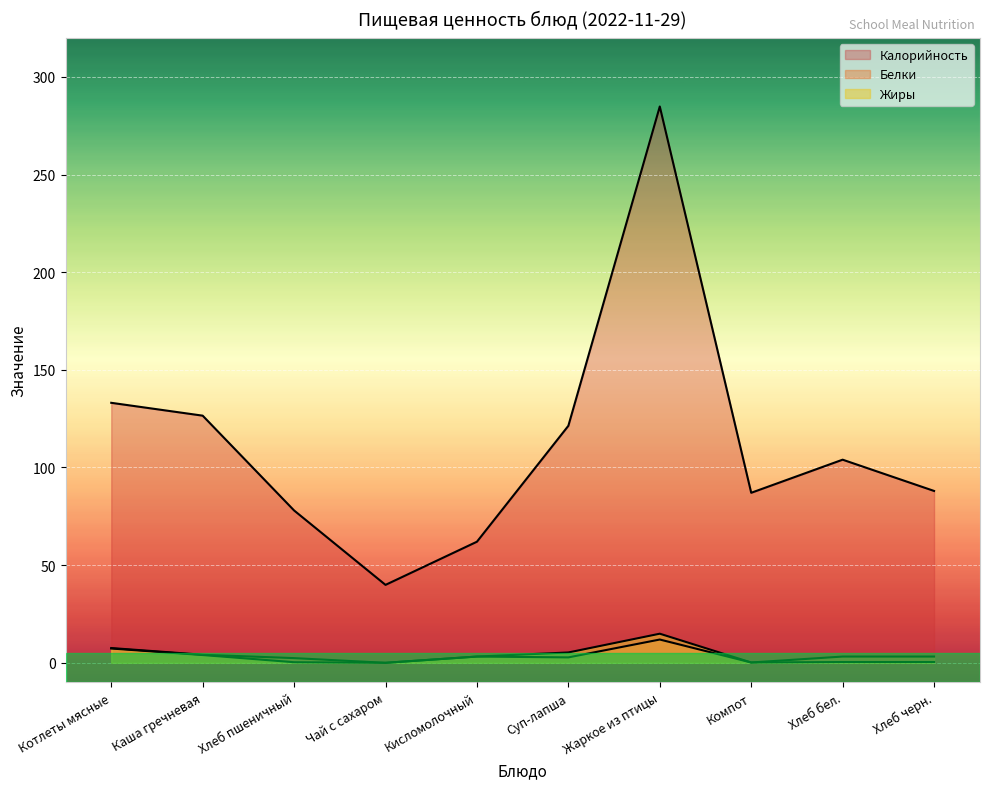

How many lines are shown in the chart?

3